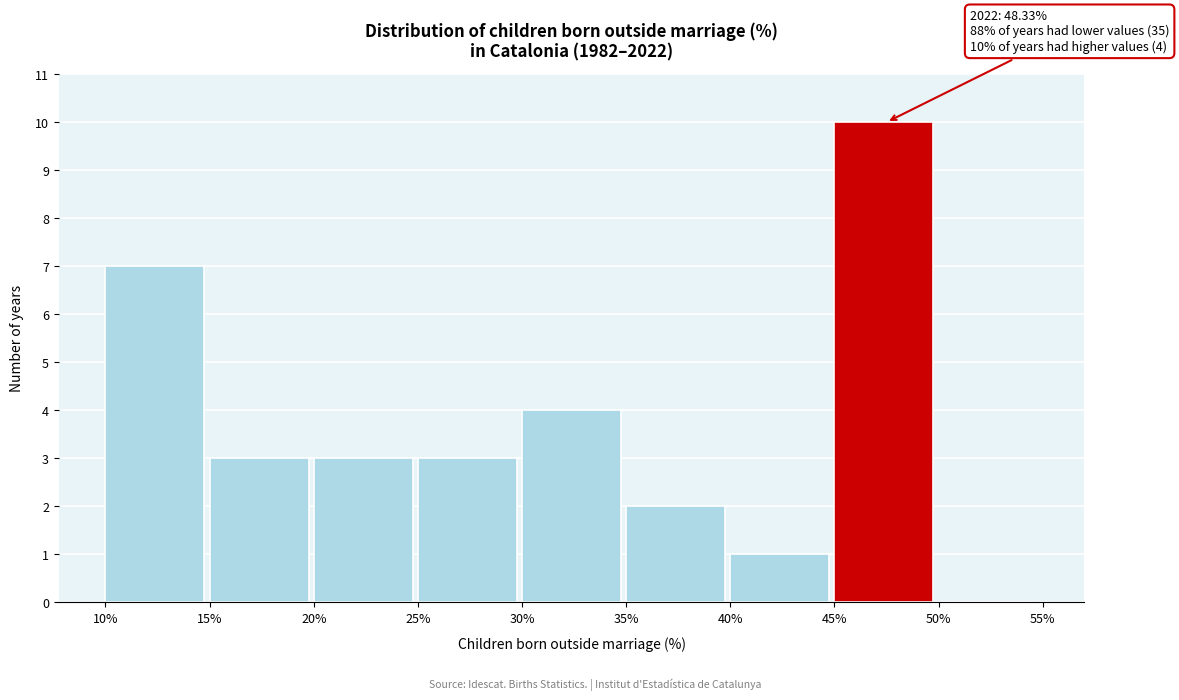

Which range on the x-axis has the tallest bar?

45% to 50%